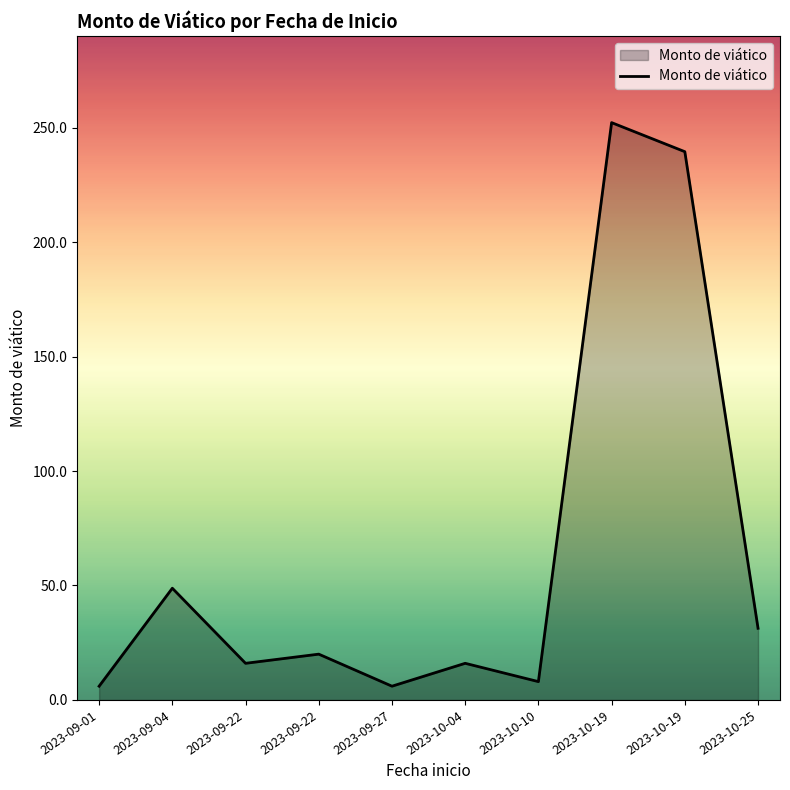

Does the chart display data point markers on the line(s)?

No